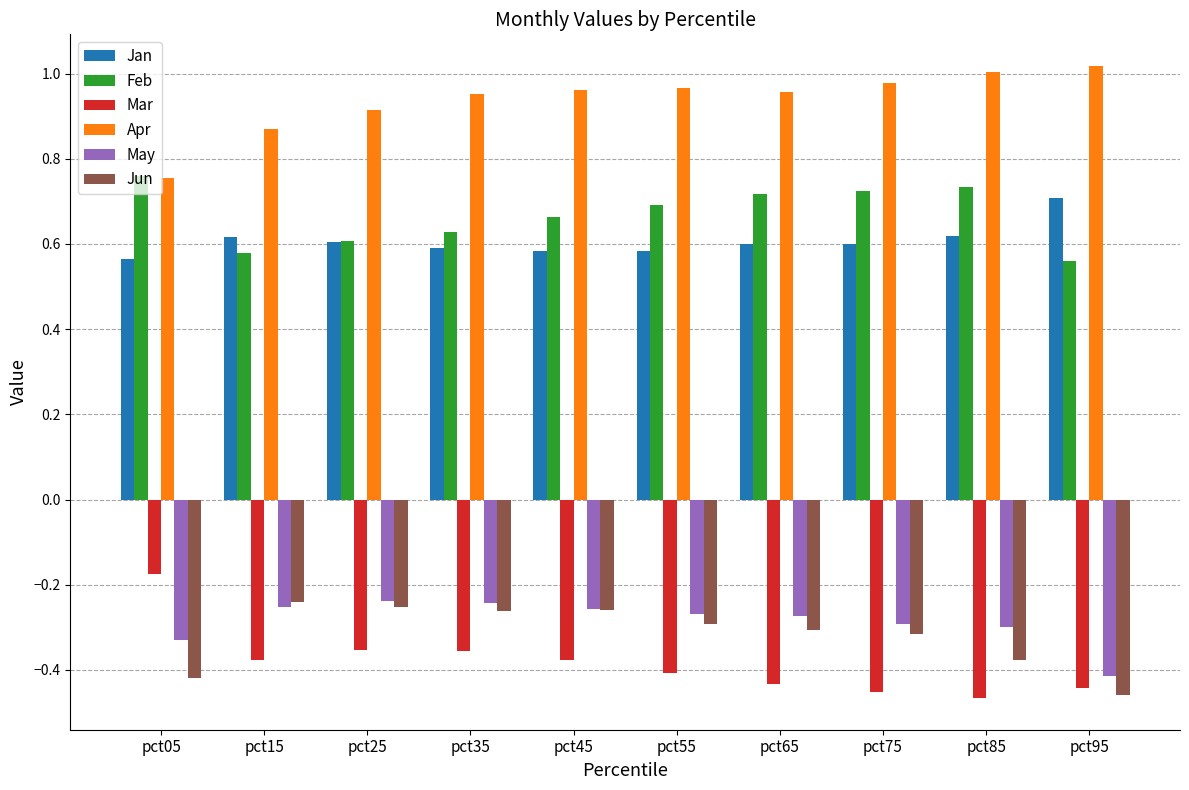

What is the spread (max minus min) of values at pct45?

1.3